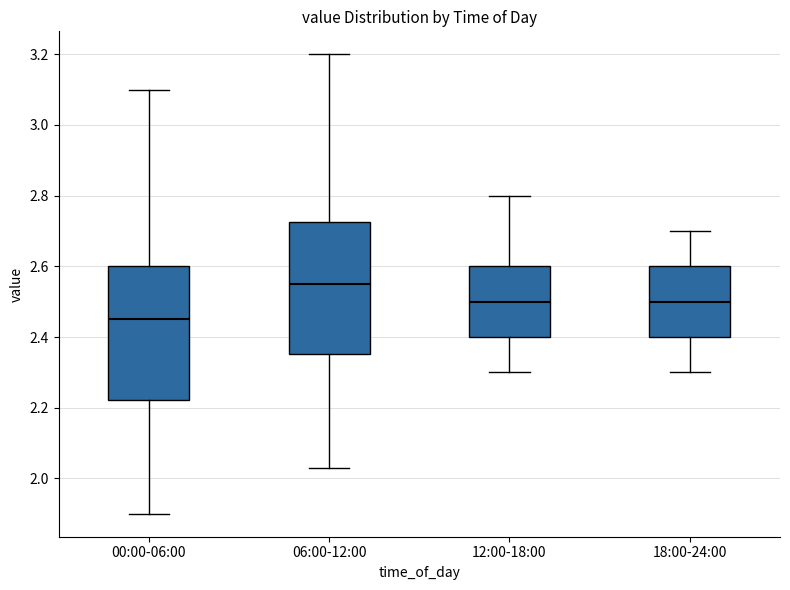

Reading left to right, read every box against the y-axis: the position of its median line, the range the box covers, and the ends of its whiskers. The values are not printed on the chart, so give them approximately, as read against the axis.

00:00-06:00: median 2.46, box 2.22 to 2.60, whiskers 1.90 to 3.10
06:00-12:00: median 2.56, box 2.36 to 2.72, whiskers 2.04 to 3.20
12:00-18:00: median 2.50, box 2.40 to 2.60, whiskers 2.30 to 2.80
18:00-24:00: median 2.50, box 2.40 to 2.60, whiskers 2.30 to 2.70